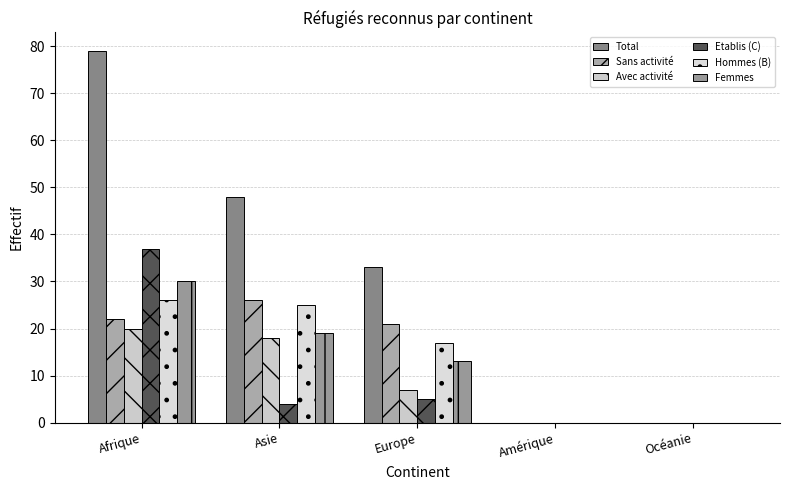

Reading right to left, transcribe all the data shown in this chart.

Total: 0	0	33	48	79
Sans activité: 0	0	21	26	22
Avec activité: 0	0	7	18	20
Etablis (C): 0	0	5	4	37
Hommes (B): 0	0	17	25	26
Femmes: 0	0	13	19	30